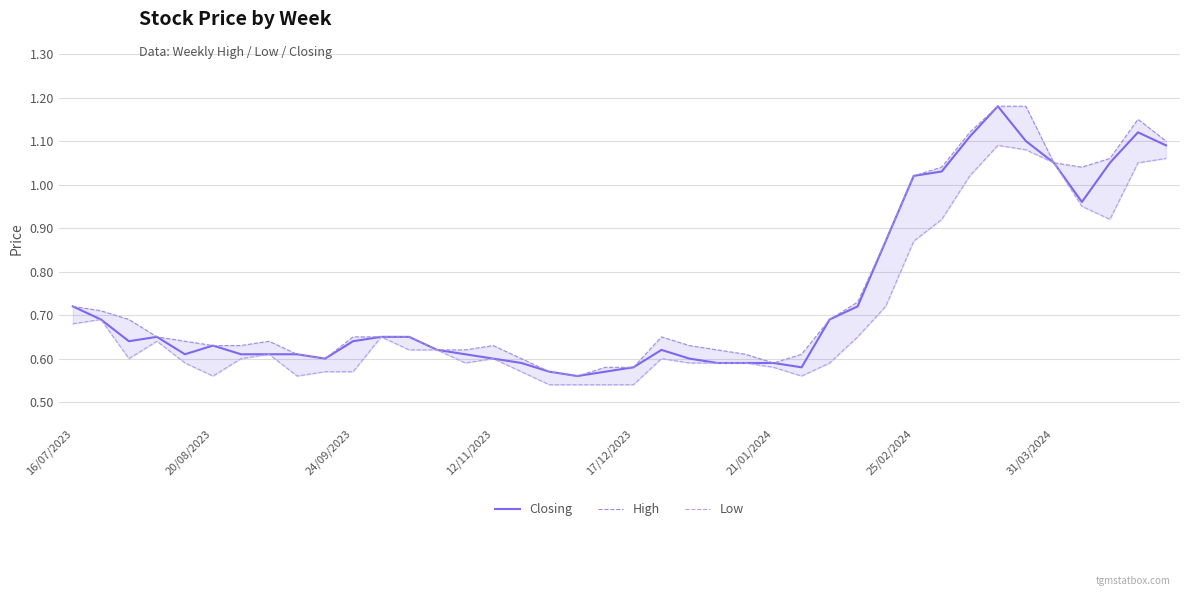

The Closing series shows 0.6 at 12/11/2023. True or false?

True